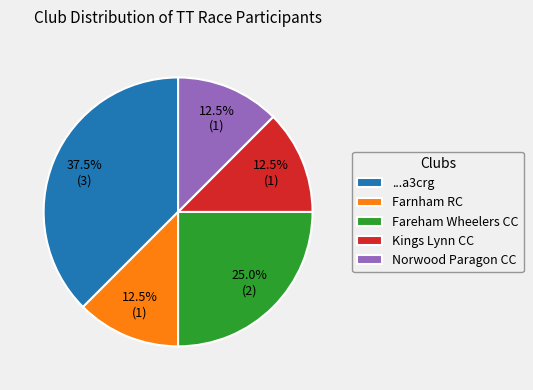

Combined, do Fareham Wheelers CC and Kings Lynn CC account for over 50%?

No